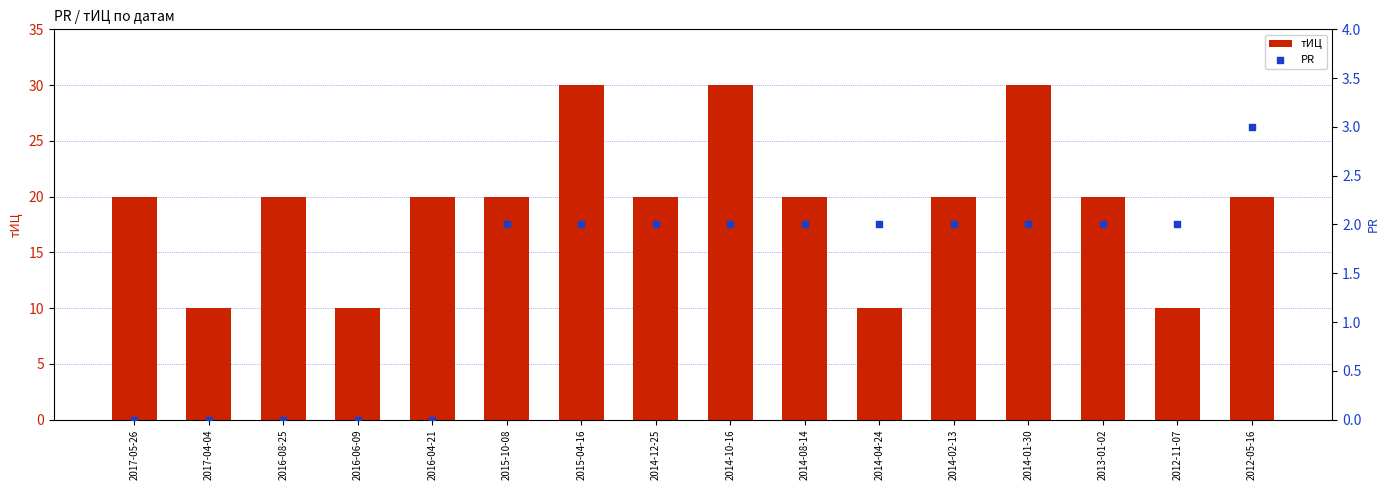

Which series contains the highest Y value?

тИЦ